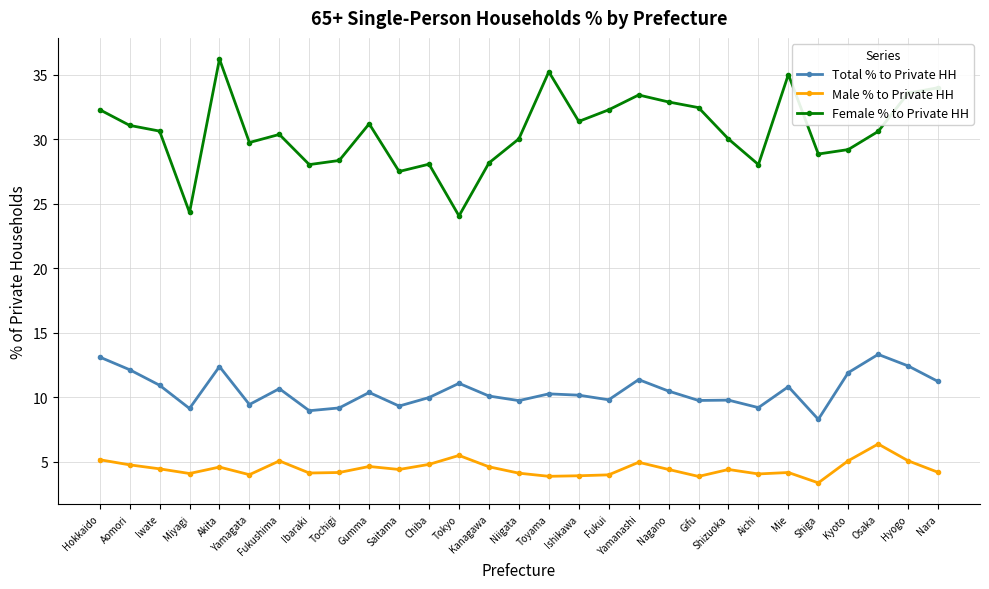

Which series has the largest total across all categories?

Female % to Private HH